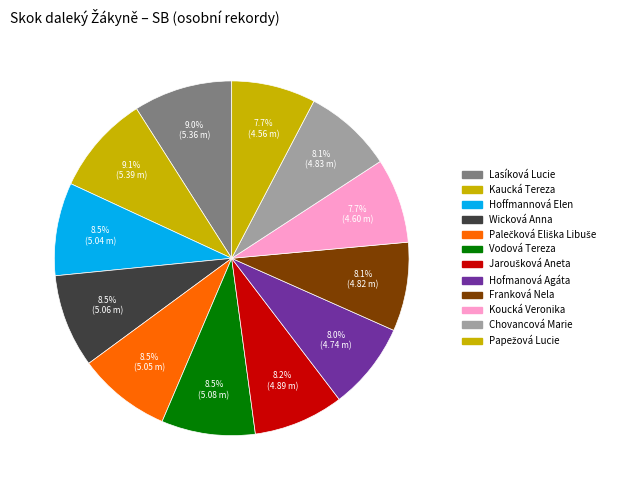

What is the ratio of the value at Palečková Eliška Libuše to the value at Hofmanová Agáta?

1.1